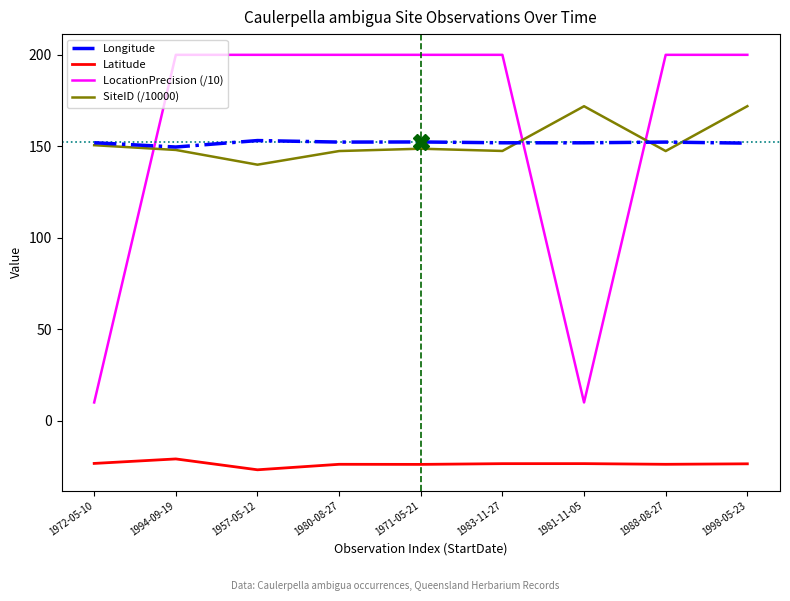

Is it true that SiteID (/10000) equals 140.0 at 1957-05-12?

True